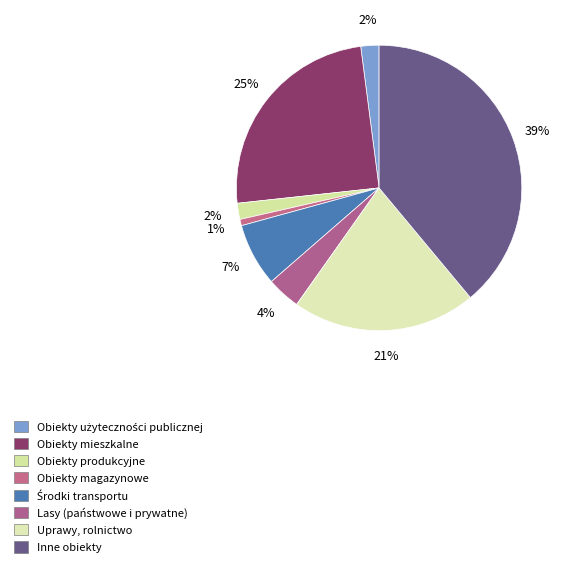

Rank the categories by value from lowest to highest.

Obiekty magazynowe, Obiekty produkcyjne, Obiekty użyteczności publicznej, Lasy (państwowe i prywatne), Środki transportu, Uprawy, rolnictwo, Obiekty mieszkalne, Inne obiekty